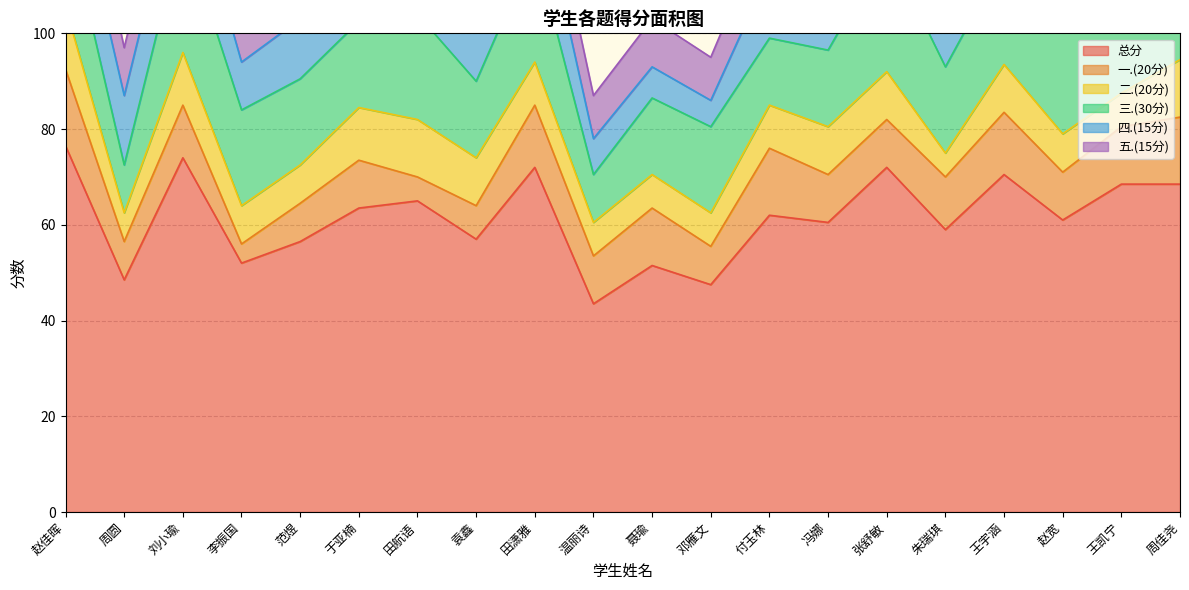

Which category has the highest value in the 总分 series?

赵佳晖